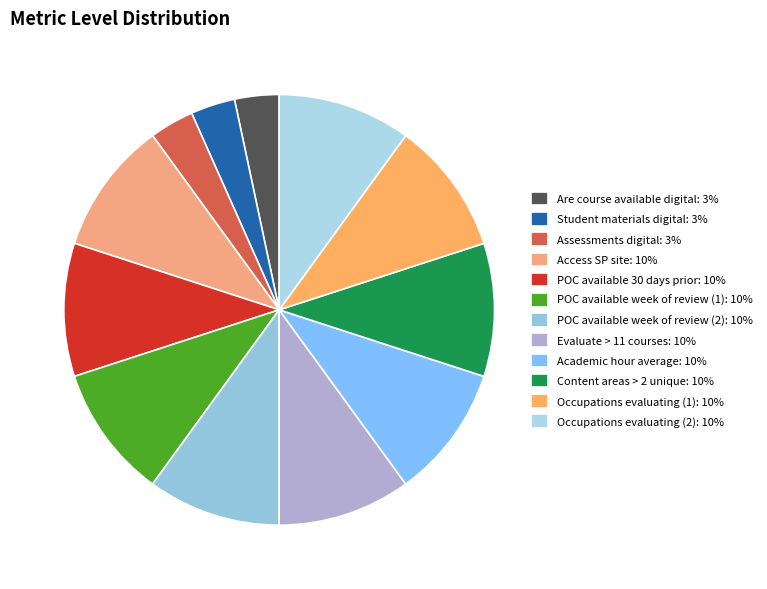

How many segments does this pie chart have?

12